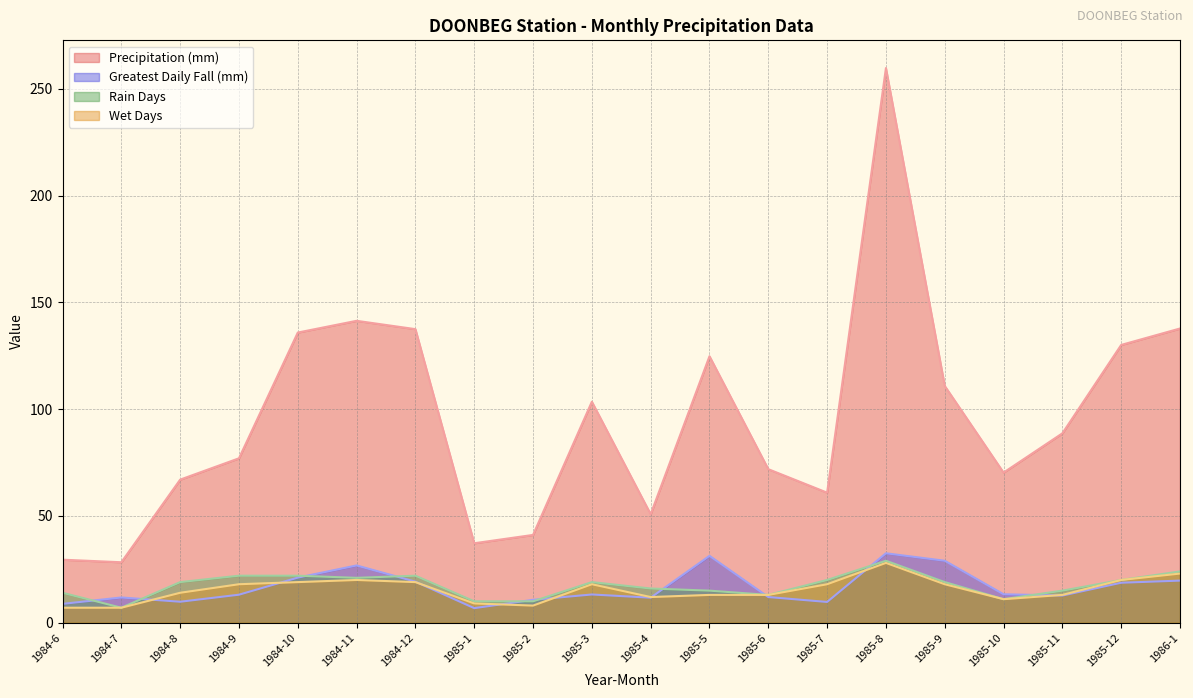

List the series in order of their peak value, highest first.

rain, gdf, rd, wd